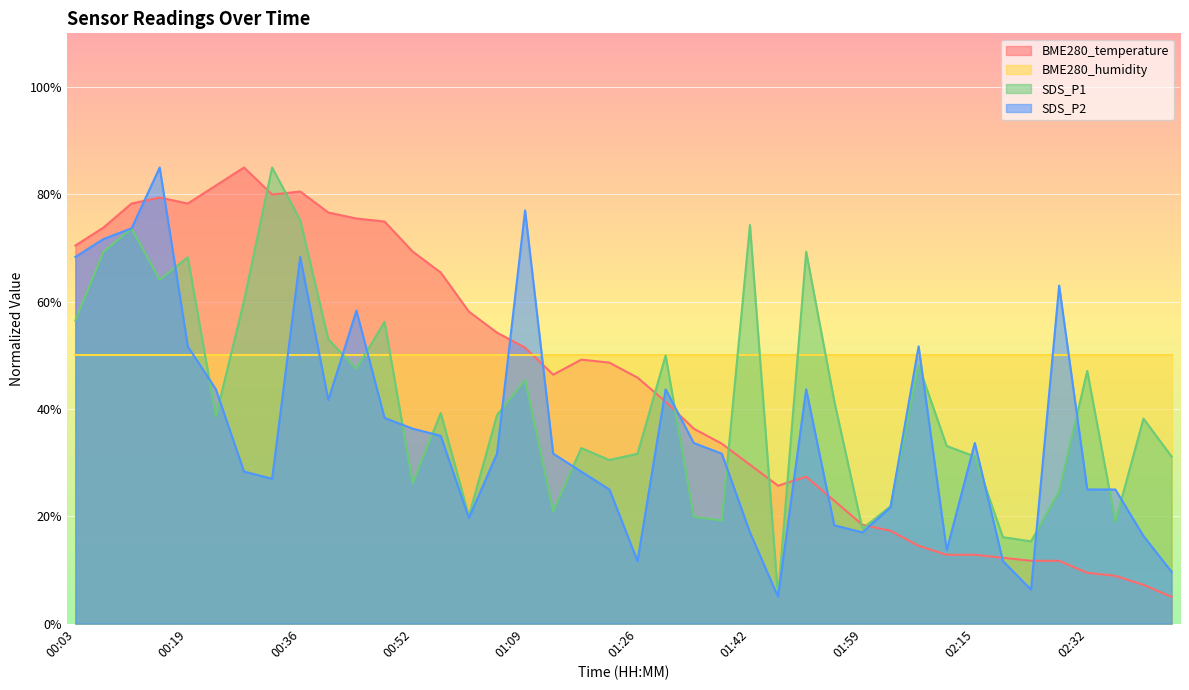

List the labels in order of SDS_P2 value, largest first.

00:15, 01:09, 00:11, 00:07, 00:03, 00:36, 02:28, 00:44, 00:19, 02:07, 00:23, 01:30, 01:50, 00:40, 00:48, 00:52, 00:56, 01:34, 02:15, 01:05, 01:13, 01:38, 00:28, 01:17, 00:32, 01:21, 02:32, 02:36, 02:03, 01:00, 01:54, 01:42, 01:59, 02:40, 02:11, 01:26, 02:20, 02:44, 02:24, 01:46